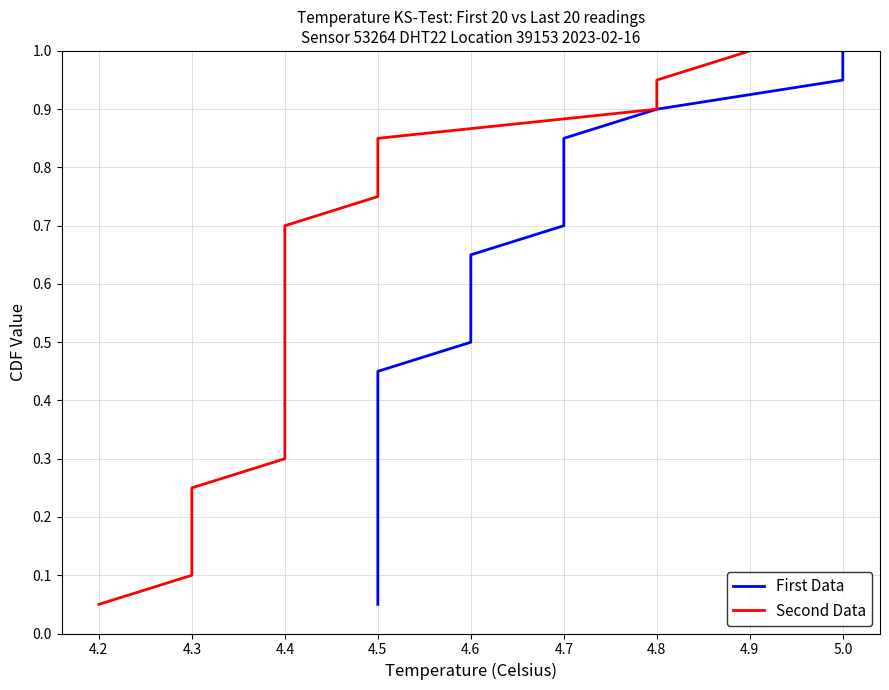

What is the label of the 10th point from the left?

5.0